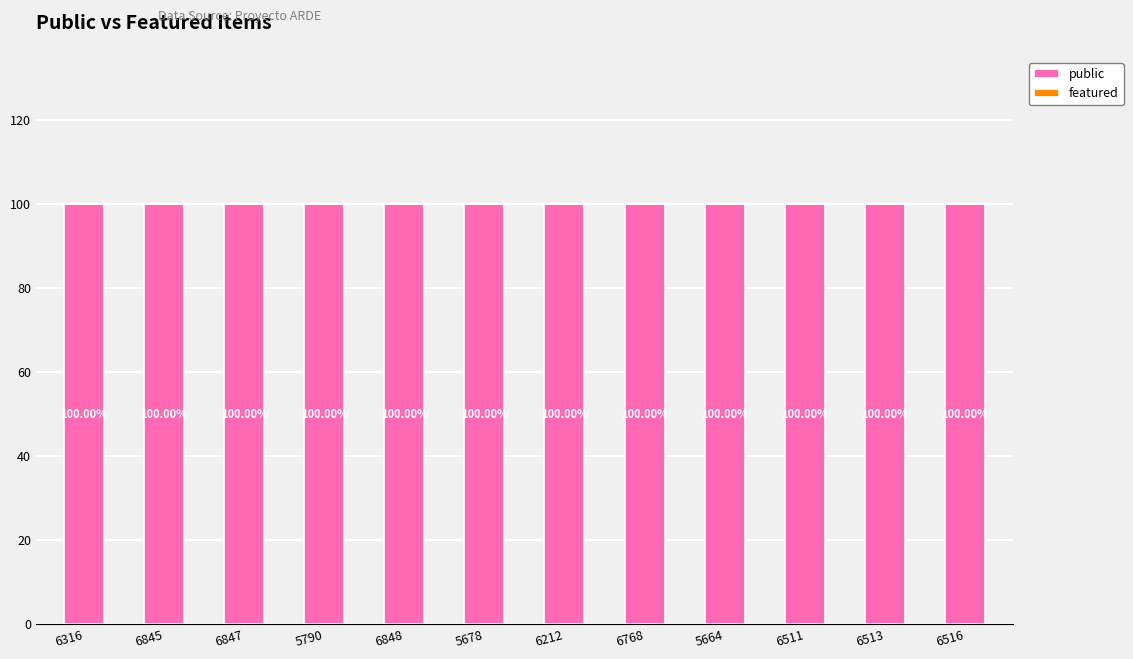

What is the spread (max minus min) of values at 5790?

1